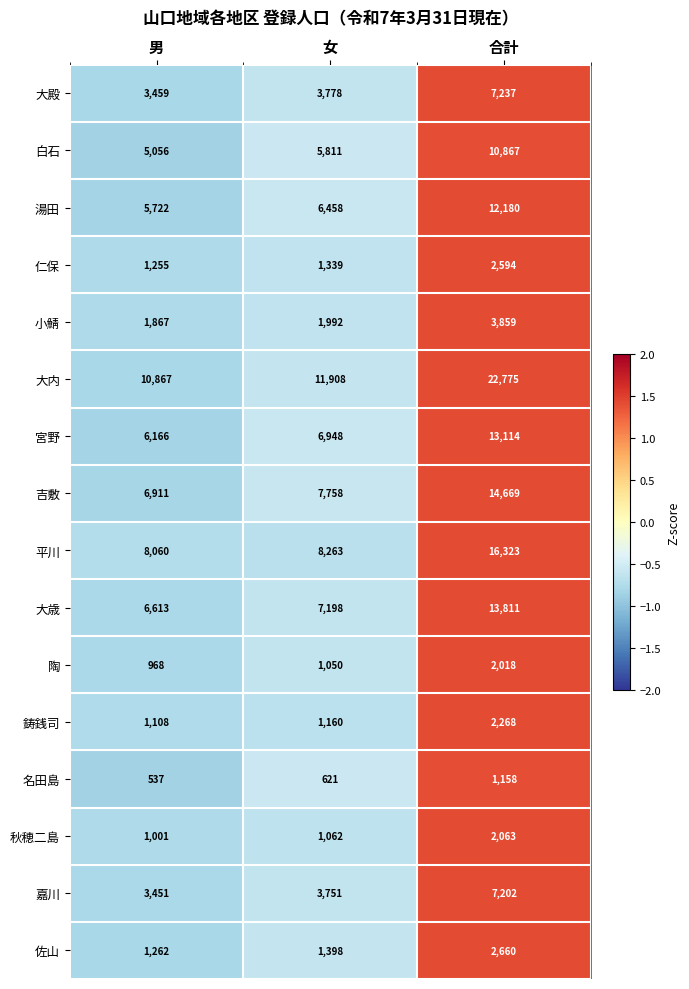

Which series has the largest range (max minus min)?

大内